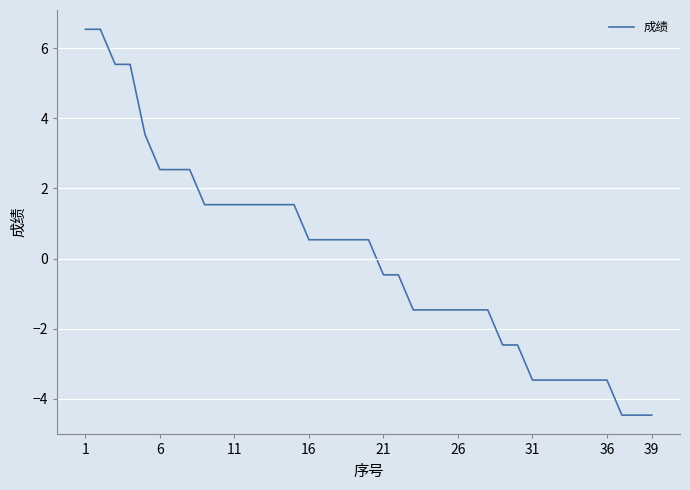

What is the maximum value shown in the chart?

6.5